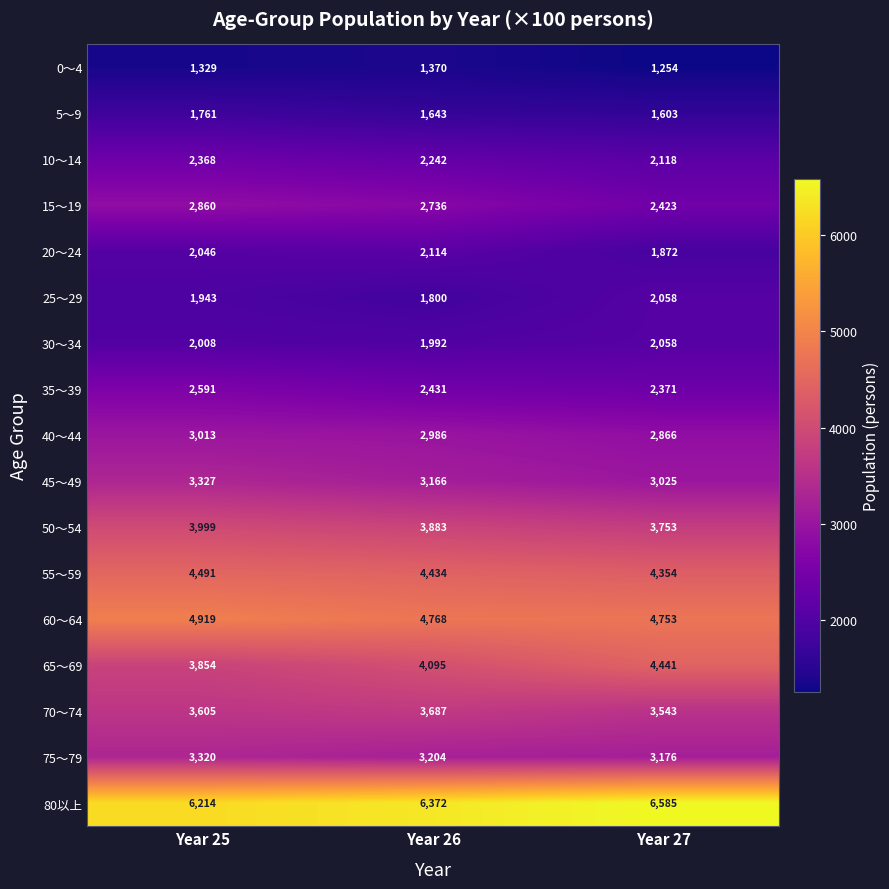

What is the sum of all 75～79 values?

9700